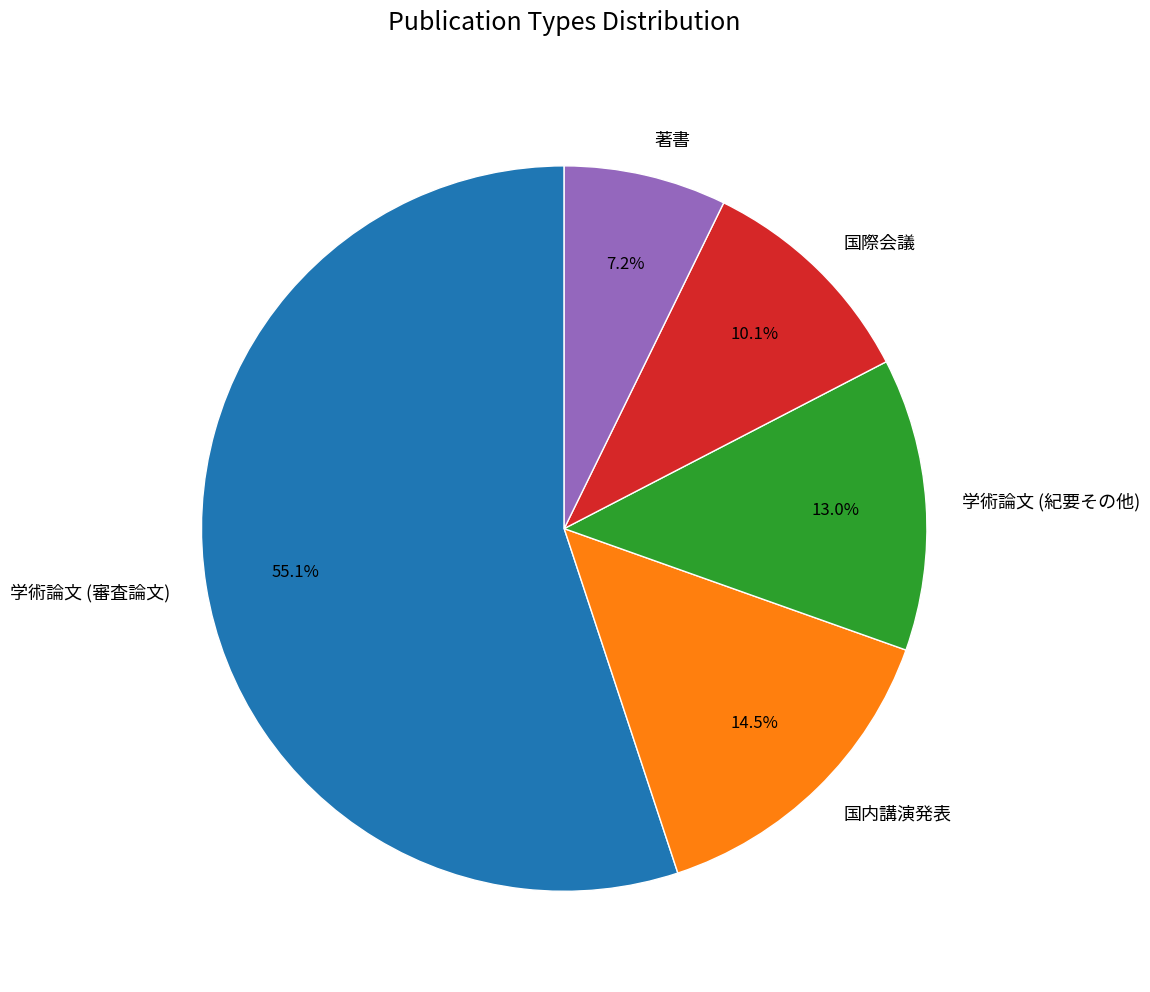

What is the ratio of the value at 国際会議 to the value at 学術論文 (紀要その他)?

0.8